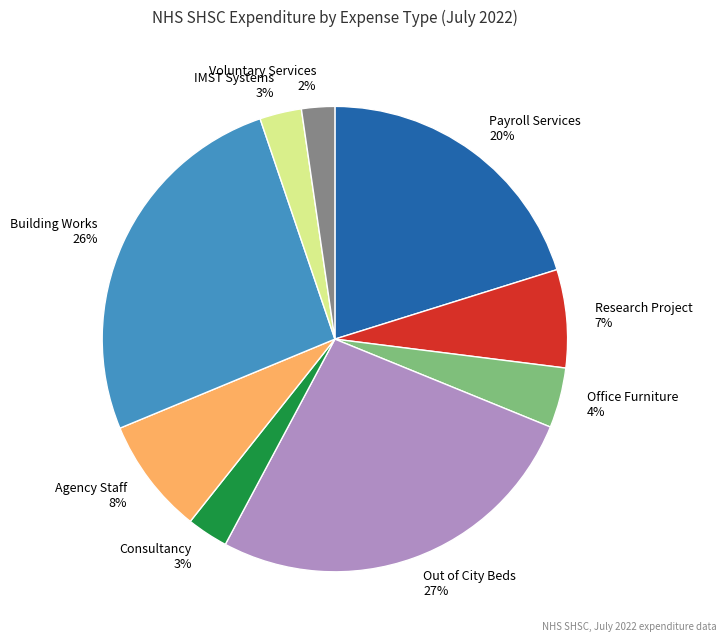

To the nearest percent, what is the difference between the Research Project and Building Works slice percentages?

19%